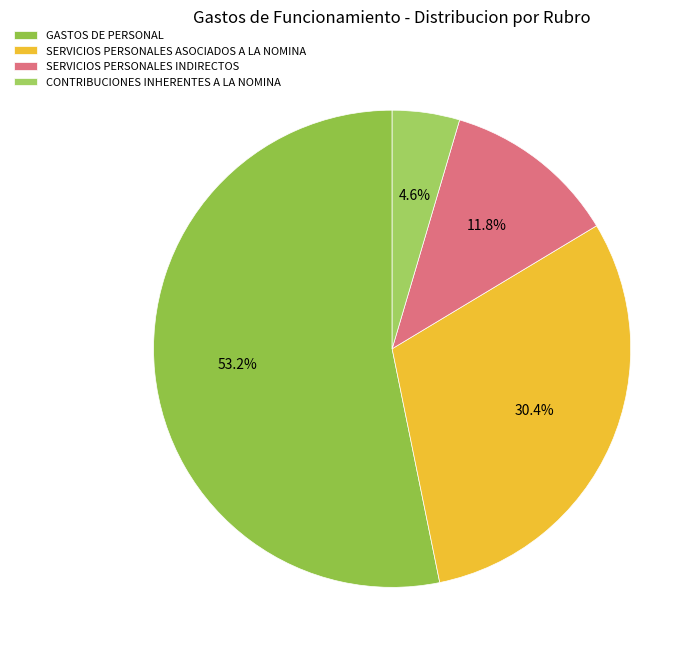

Which category has the smallest portion of the pie?

CONTRIBUCIONES INHERENTES A LA NOMINA